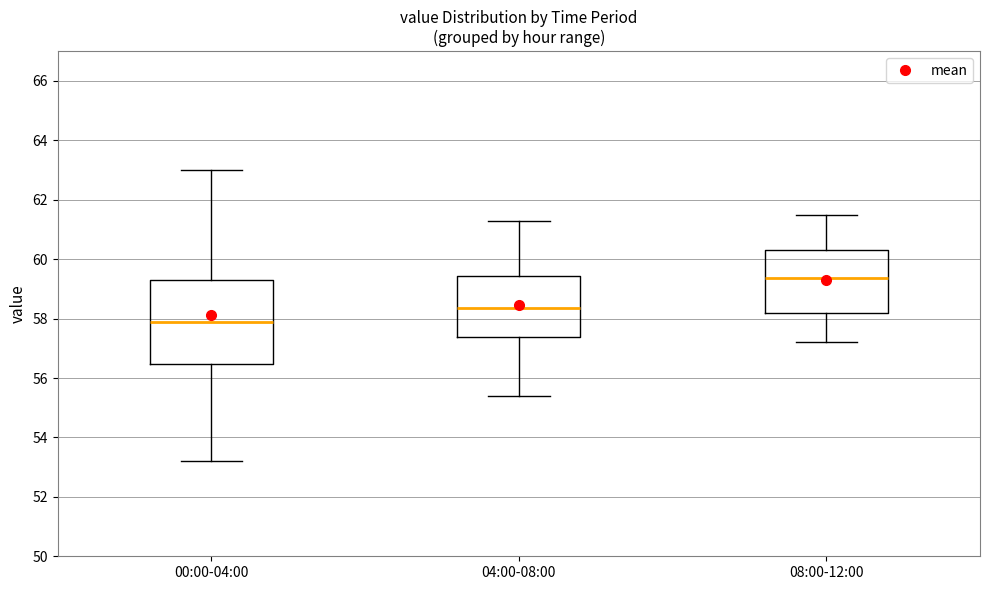

Which box has the highest median line?

08:00-12:00